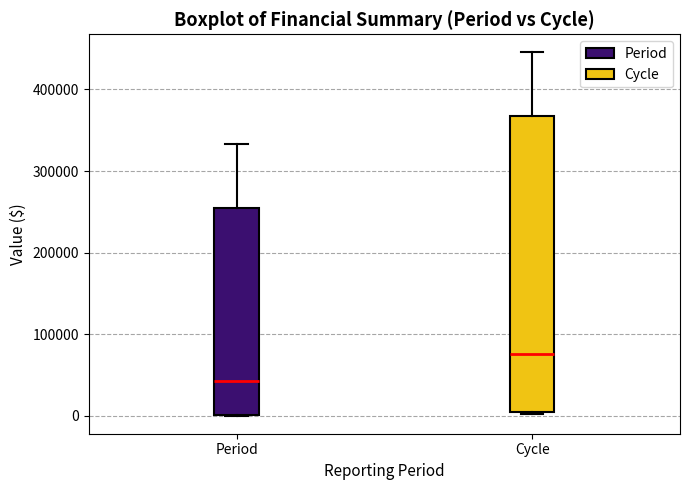

Reading left to right, transcribe this box plot: for each box, give where its median line is, the range the box spans, and where its two whiskers end, as read against the y-axis. The values are not printed on the chart, so give them approximately, as read against the axis.

Period: median 40000, box 0 to 250000, whiskers 0 to 330000
Cycle: median 80000, box 0 to 370000, whiskers 0 to 450000